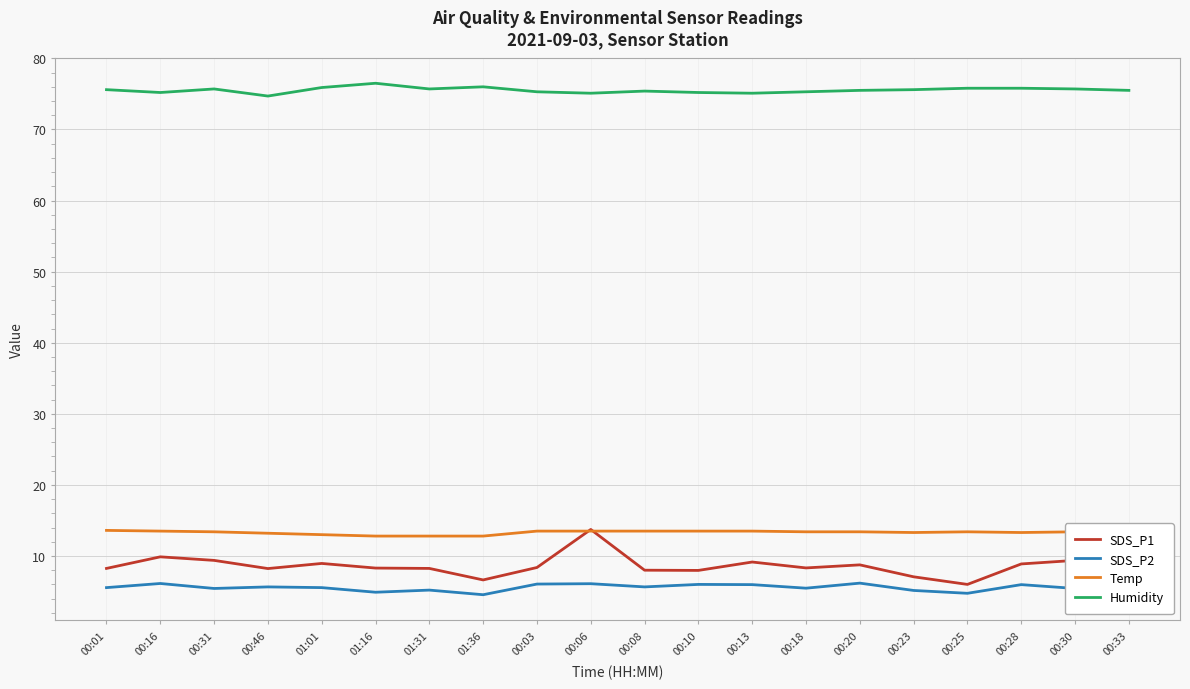

Which series has the largest range (max minus min)?

SDS_P1